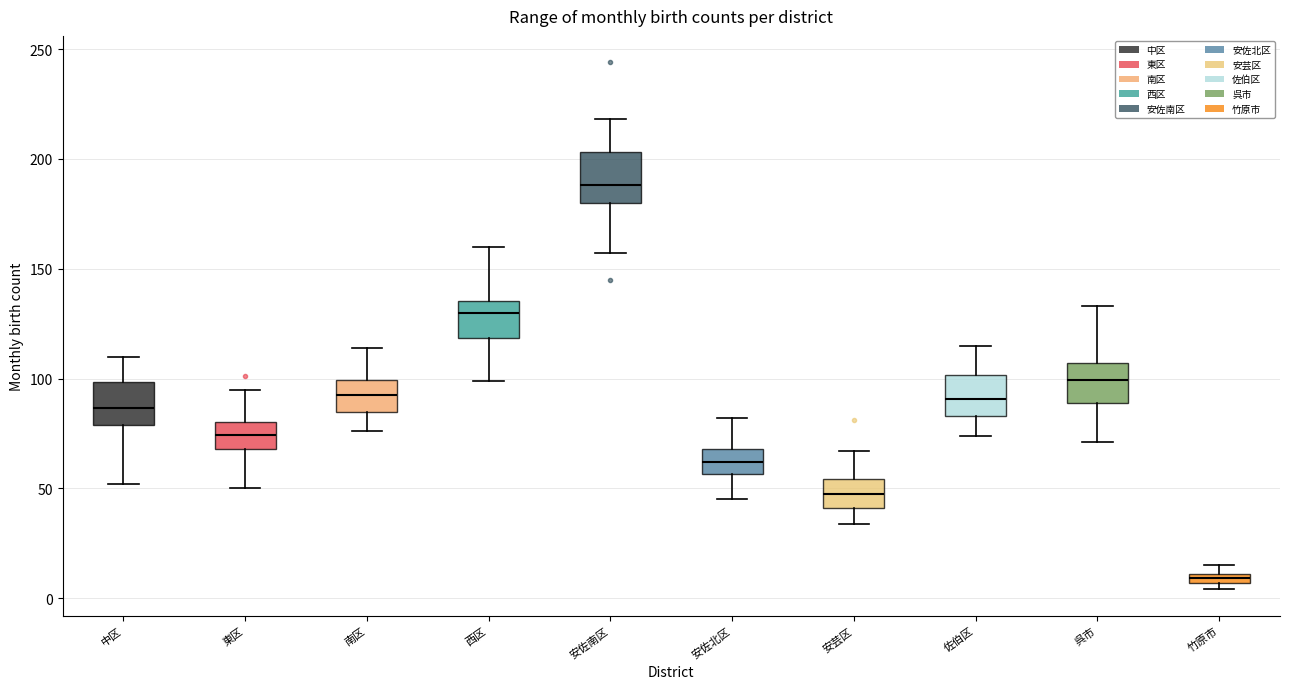

Which box's median line is the highest?

安佐南区